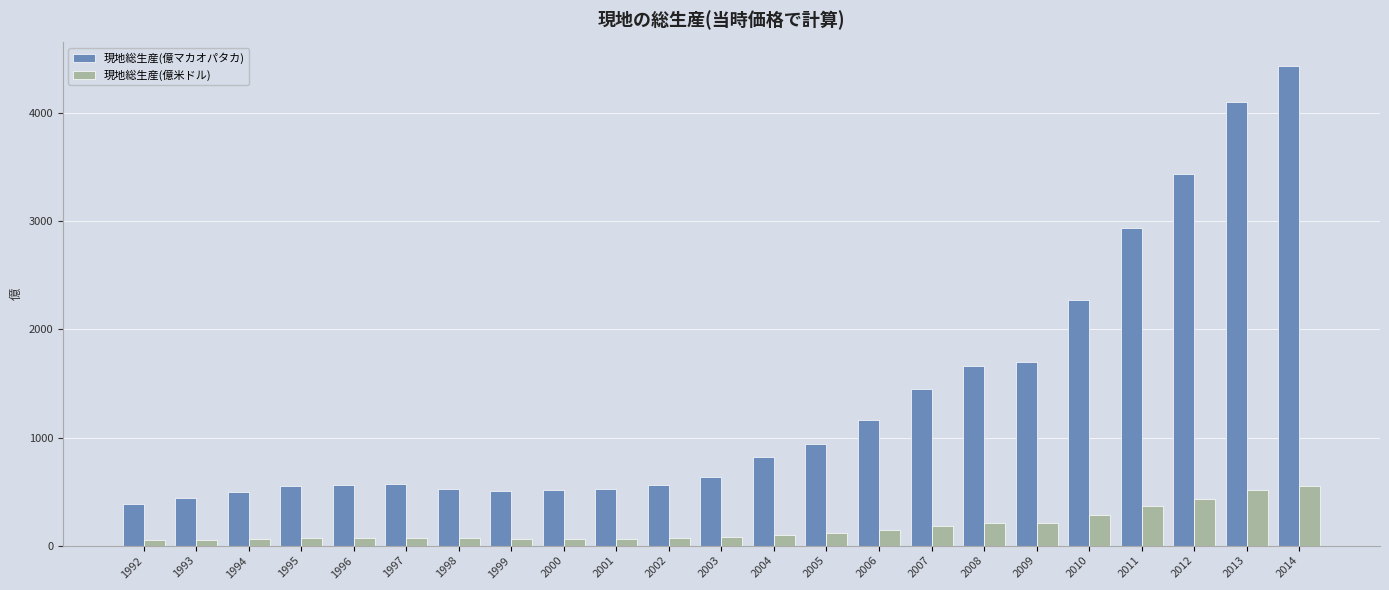

How many distinct data groups are displayed?

2